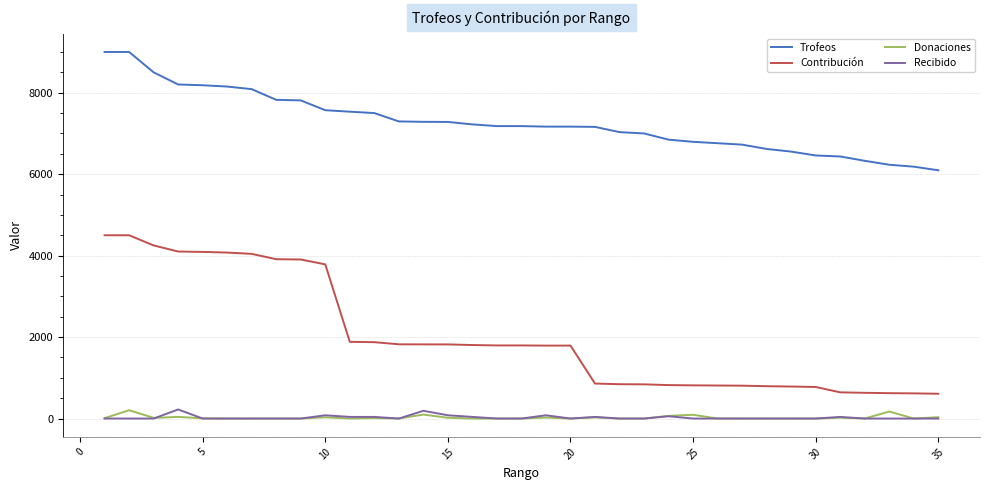

Which series has the widest spread of values?

Contribución